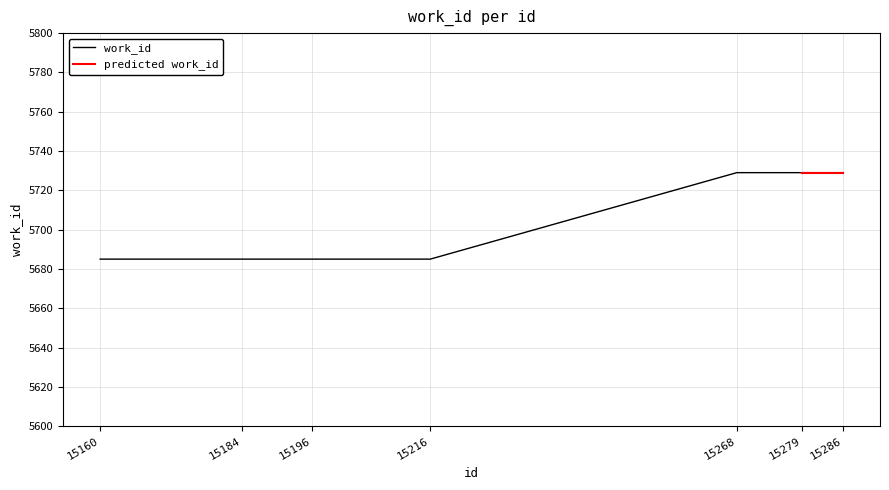

Where is the data nearest to the value 5707?

15160